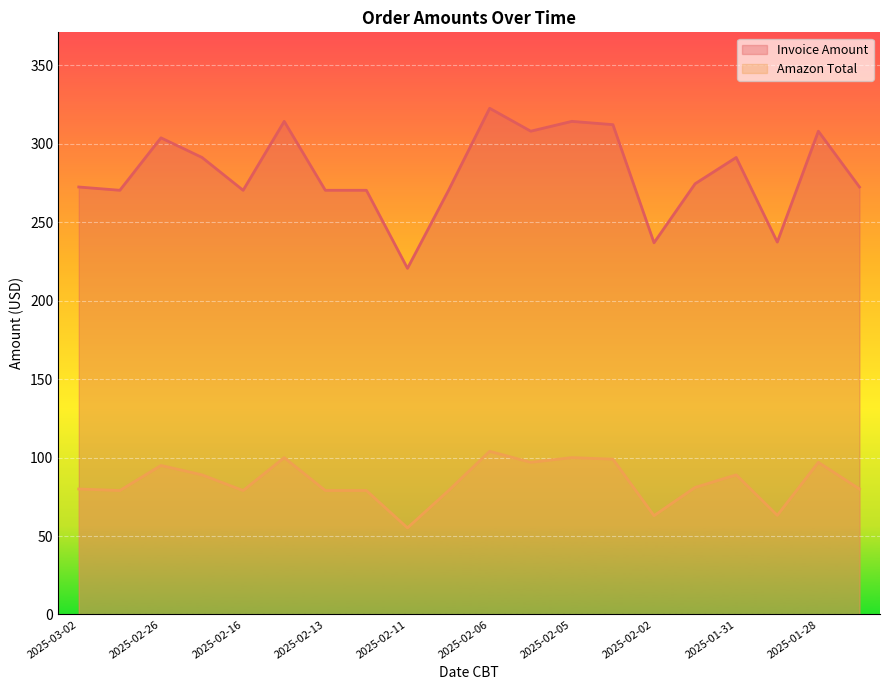

At which label is Amazon Total closest to 79?

2025-03-01